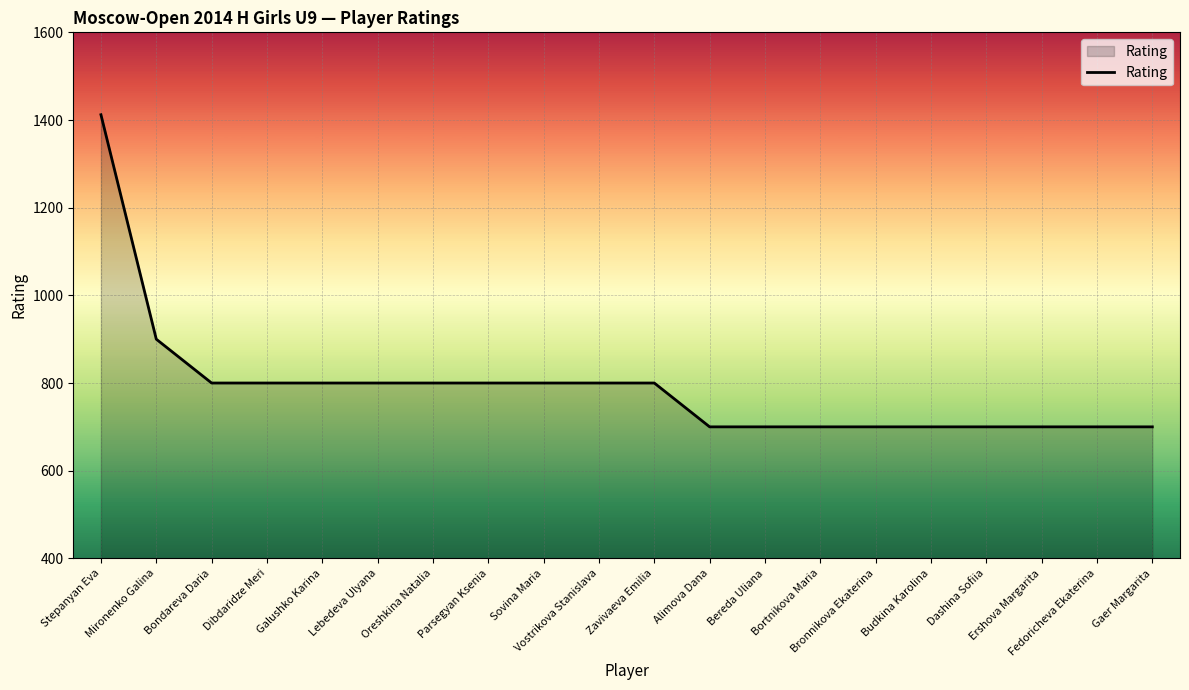

What is the difference between the maximum and minimum values?

712